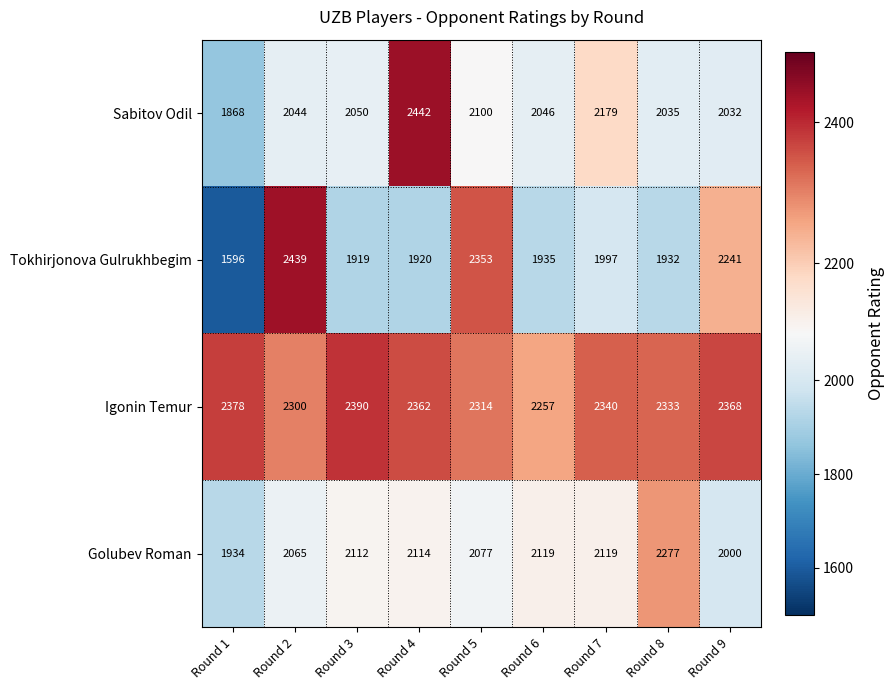

Which category has the lowest value across all series?

Round 1